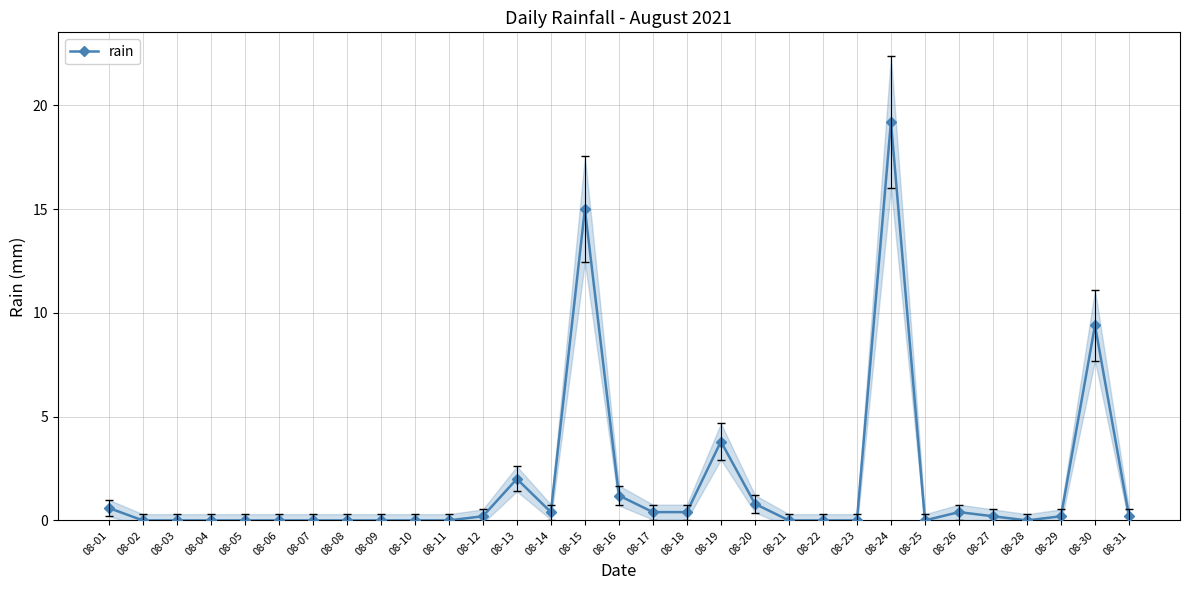

How many lines are shown in the chart?

1